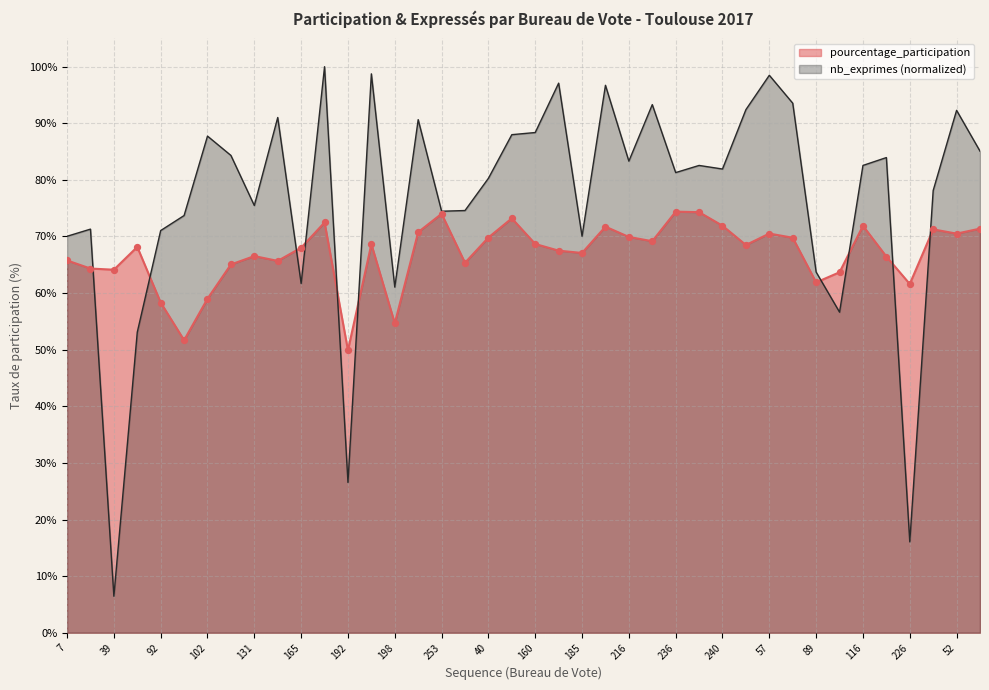

Which series has the largest total across all categories?

nb_exprimes (normalized)